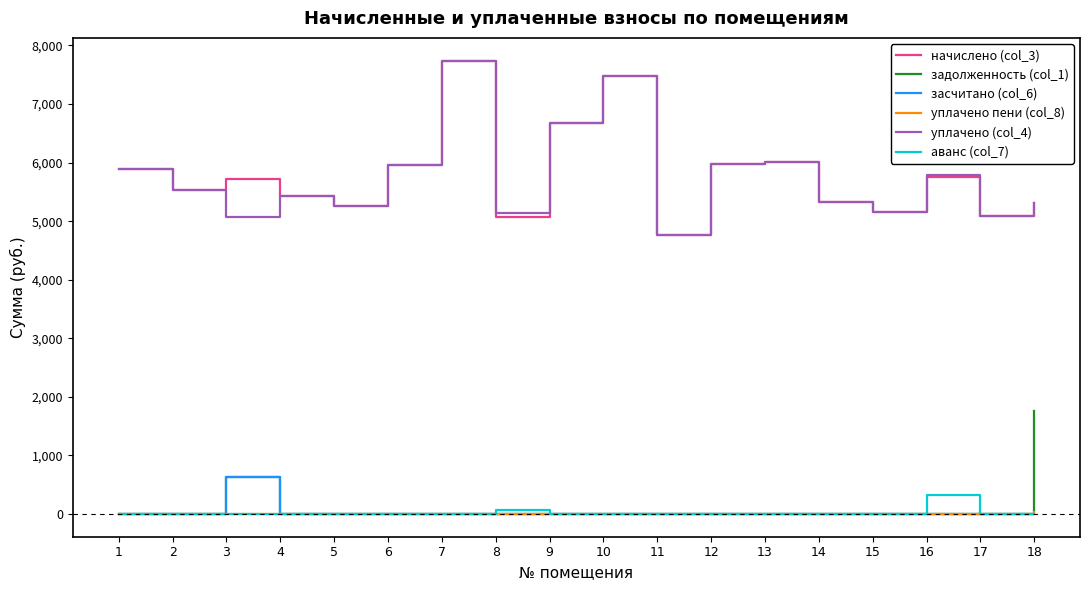

How many series are shown in this chart?

6